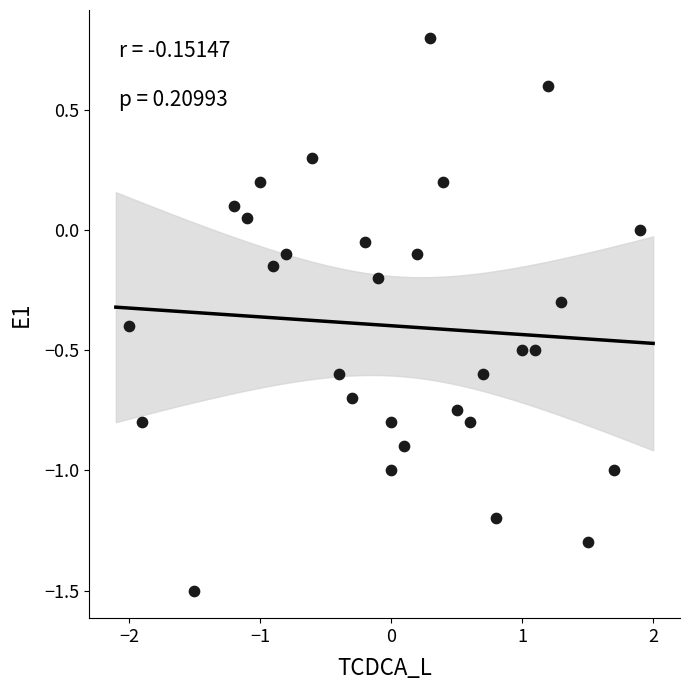

What is the range of X values (max minus min)?

3.9